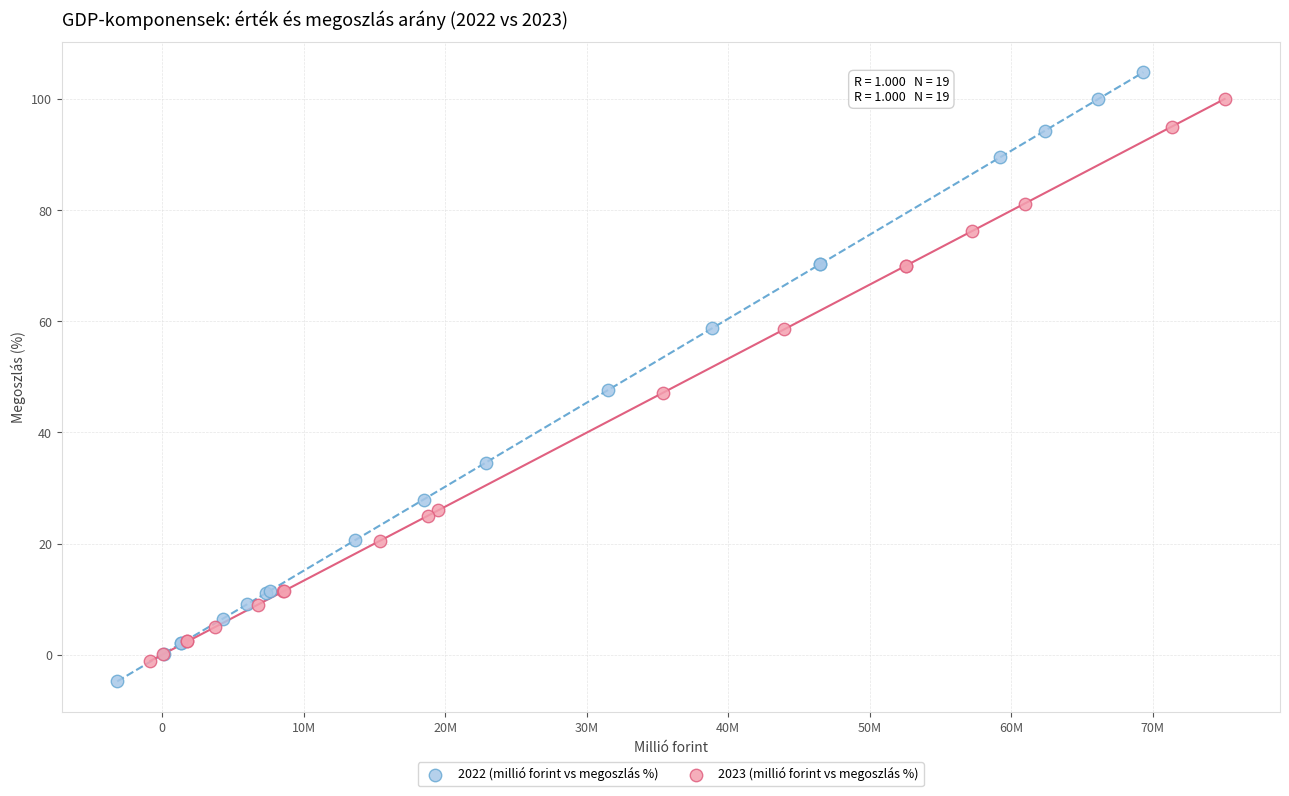

What are all the series names shown in the legend?

2022 (millió forint vs megoszlás %), 2023 (millió forint vs megoszlás %)